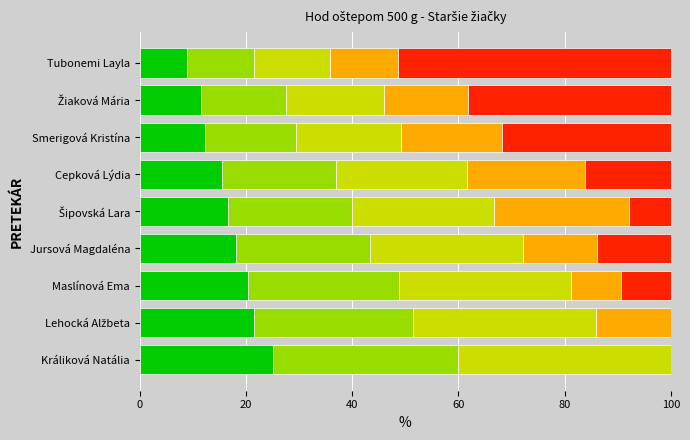

Which series has the largest range (max minus min)?

Seg5